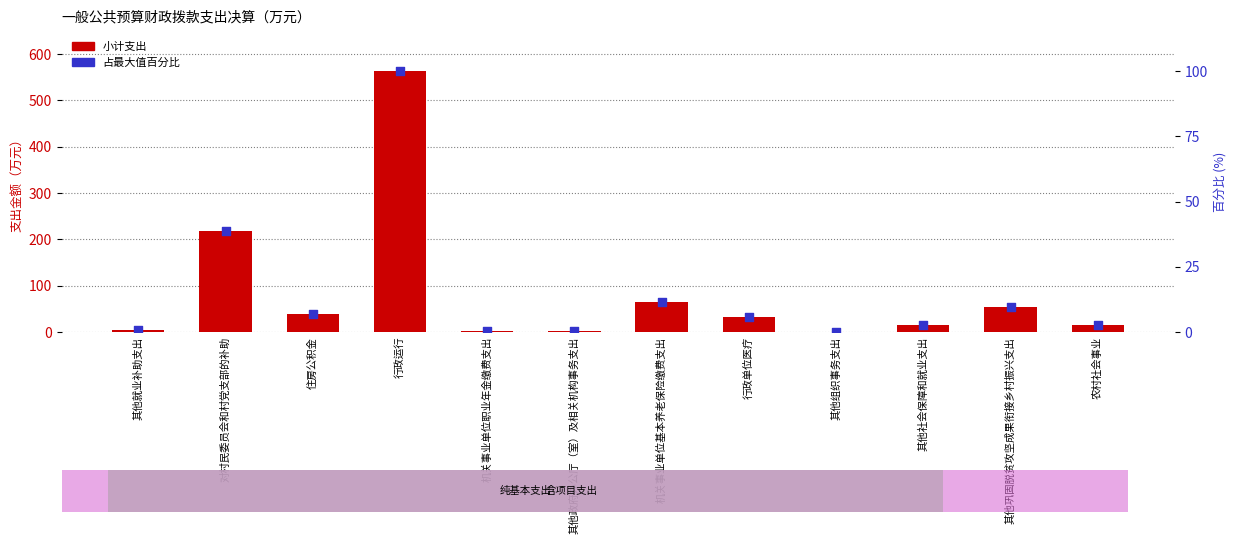

Is the value of 占最大值百分比 at 住房公积金 greater than the value of 小计 at 机关事业单位职业年金缴费支出?

Yes